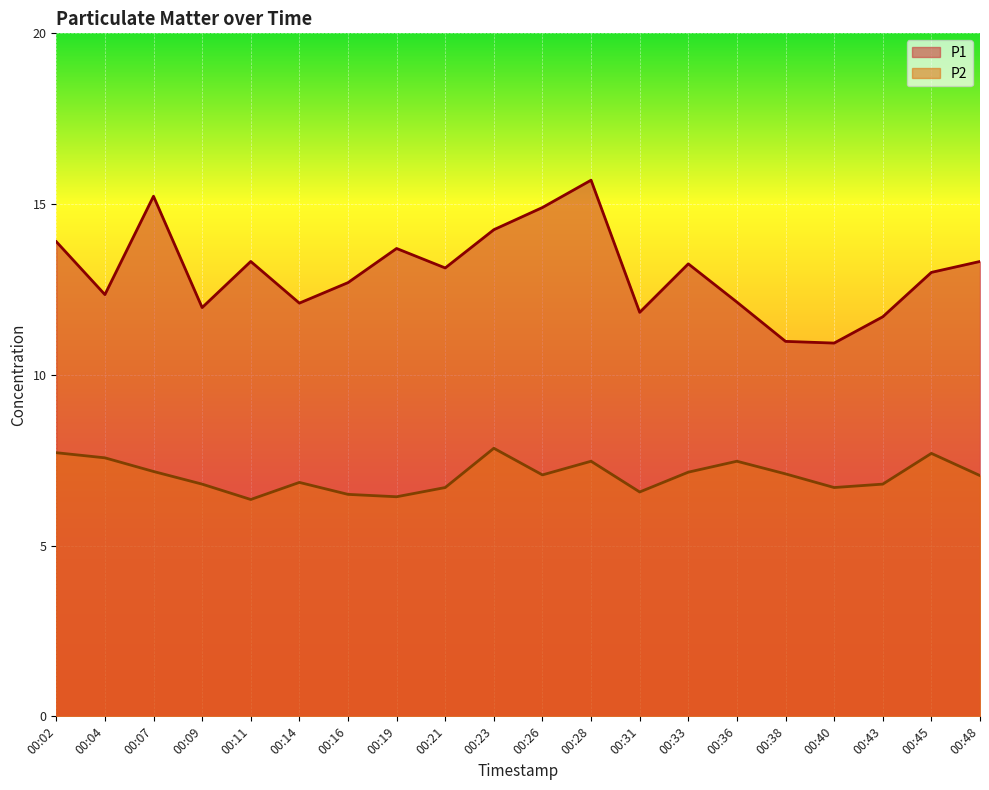

The P2 series shows 7.7 at 00:45. True or false?

True